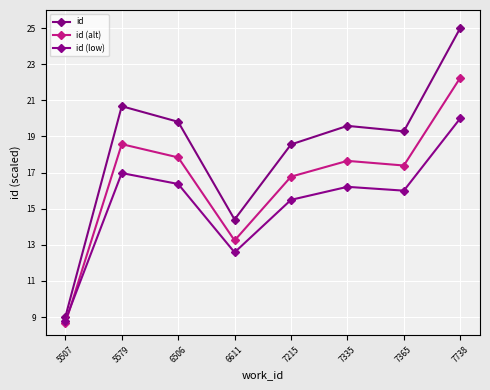

Reading left to right, what are all the values shown in this chart?

id: 5507=9.0	5579=20.7	6506=19.8	6611=14.4	7215=18.6	7335=19.6	7365=19.3	7738=25.0
id (alt): 5507=8.6	5579=18.6	6506=17.8	6611=13.2	7215=16.8	7335=17.6	7365=17.4	7738=22.2
id (low): 5507=8.8	5579=17.0	6506=16.4	6611=12.6	7215=15.5	7335=16.2	7365=16.0	7738=20.0